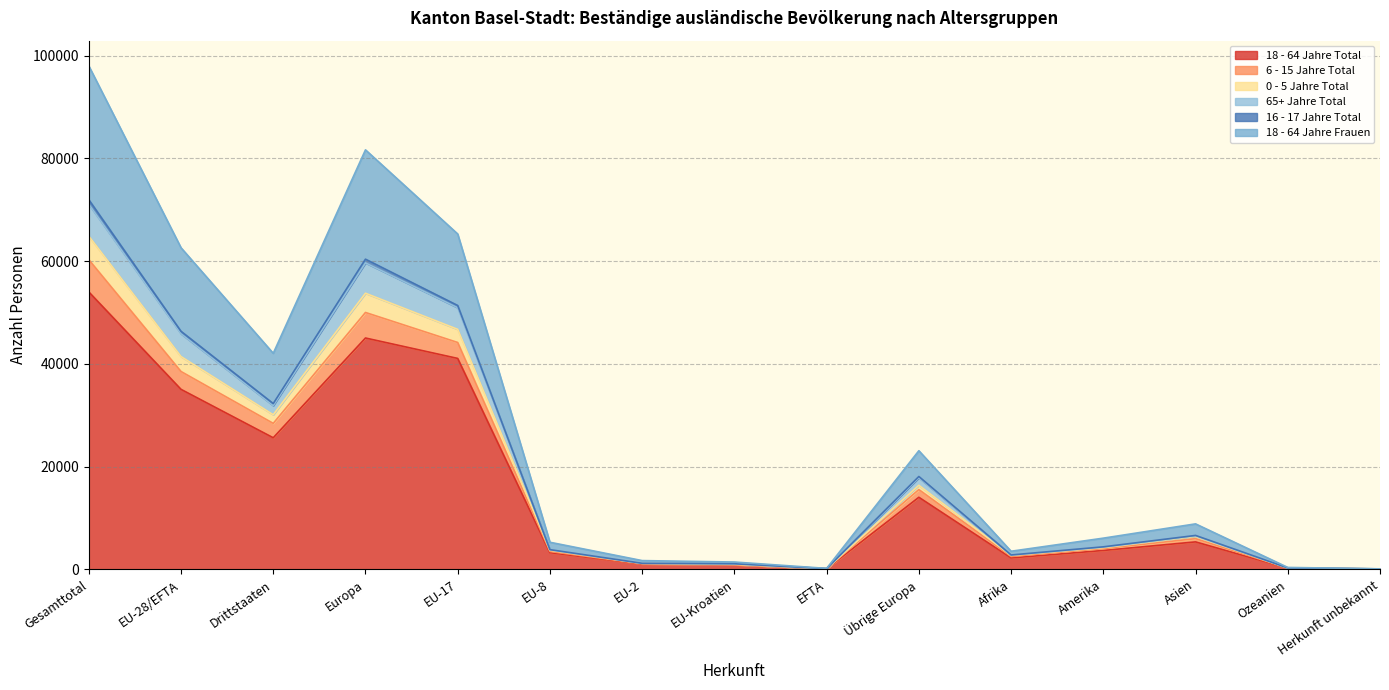

True or false: 18 - 64 Jahre Frauen and 6 - 15 Jahre Total cross at least once.

False